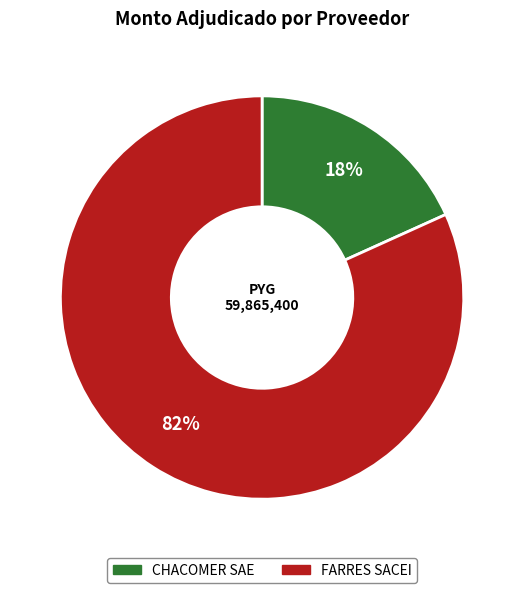

Is the sum of FARRES SACEI and CHACOMER SAE greater than half?

Yes